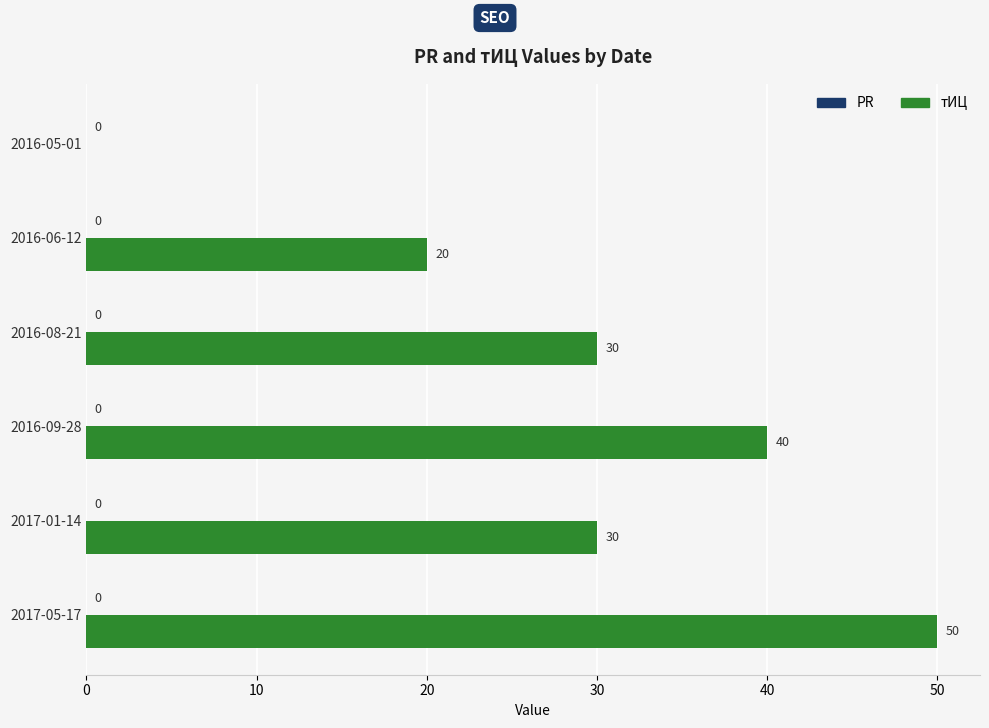

How many values are between 20 and 40?

4